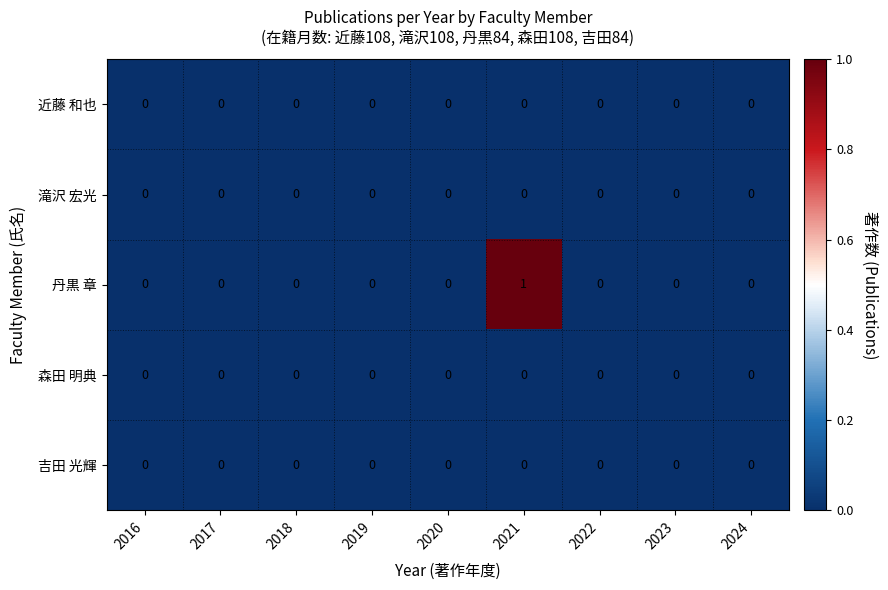

Which series has the largest total across all categories?

丹黒 章